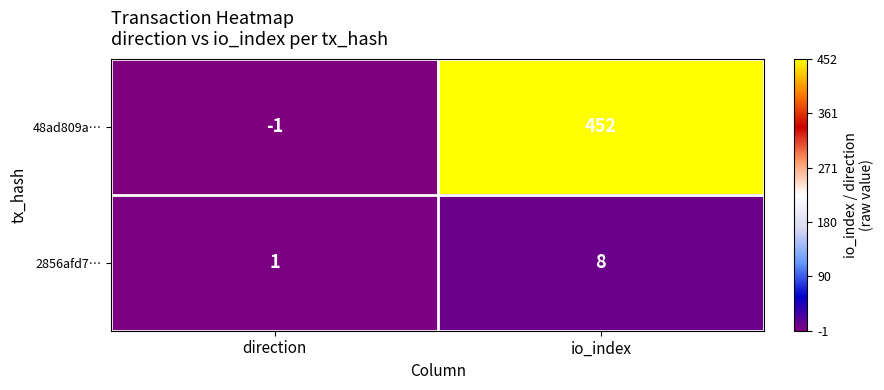

What is the maximum value shown in the chart?

452